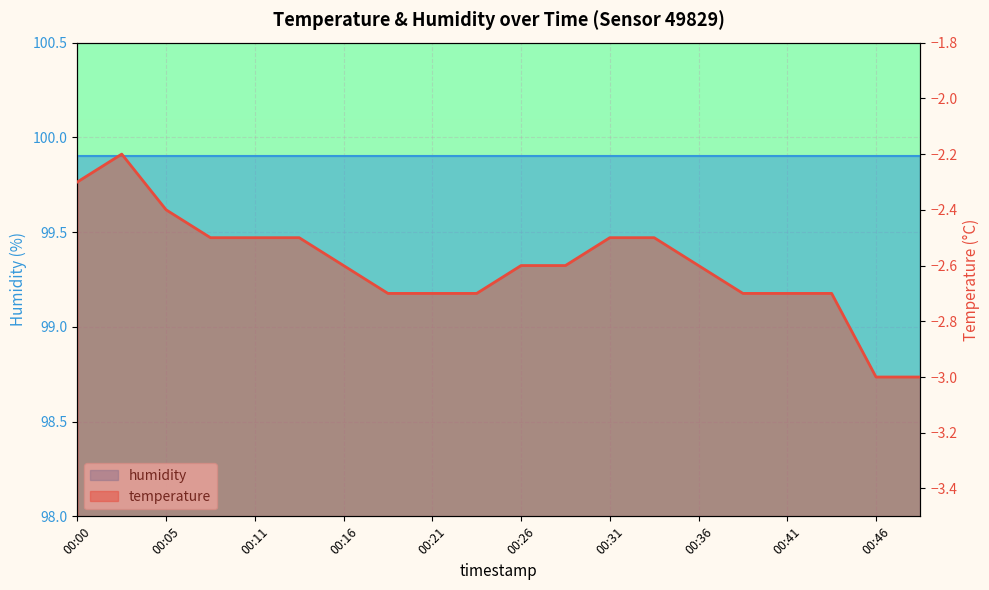

List the labels in order of value, largest first.

00:02, 00:00, 00:05, 00:08, 00:11, 00:13, 00:31, 00:33, 00:16, 00:26, 00:29, 00:36, 00:18, 00:21, 00:23, 00:39, 00:41, 00:44, 00:46, 00:49